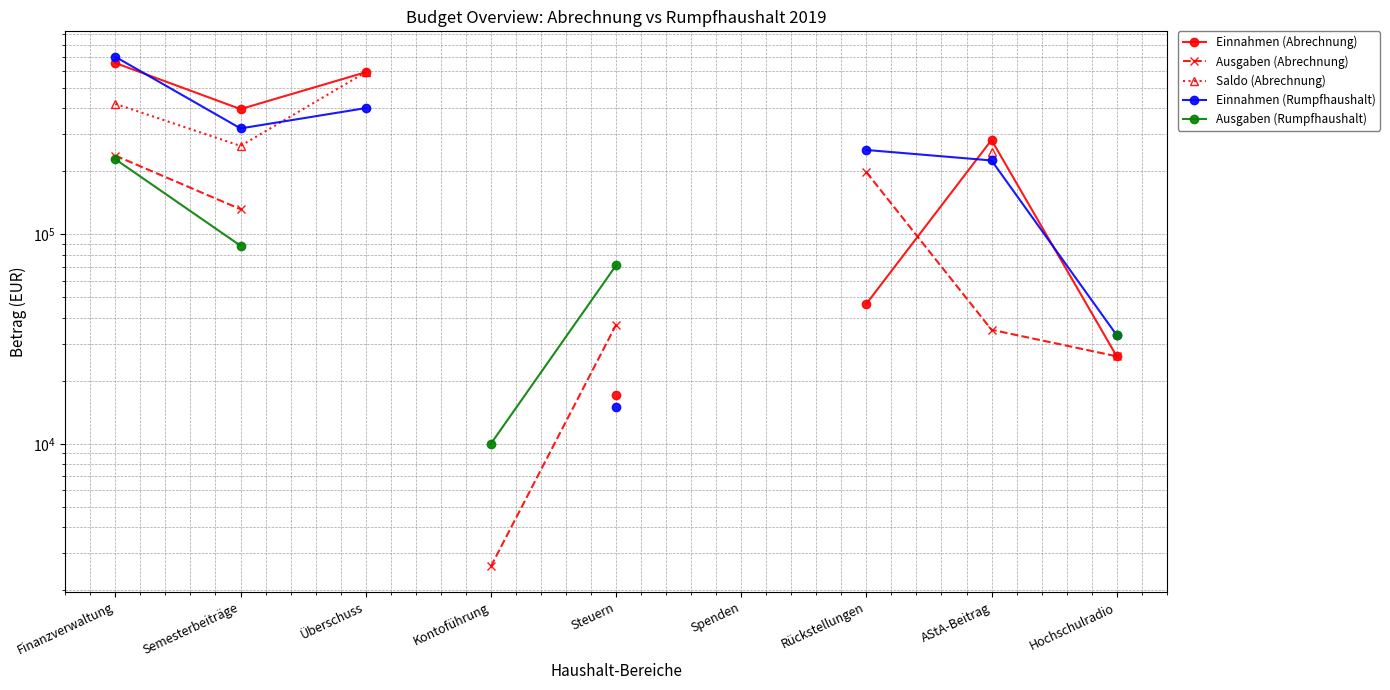

Which category has the highest value across all series?

Finanzverwaltung